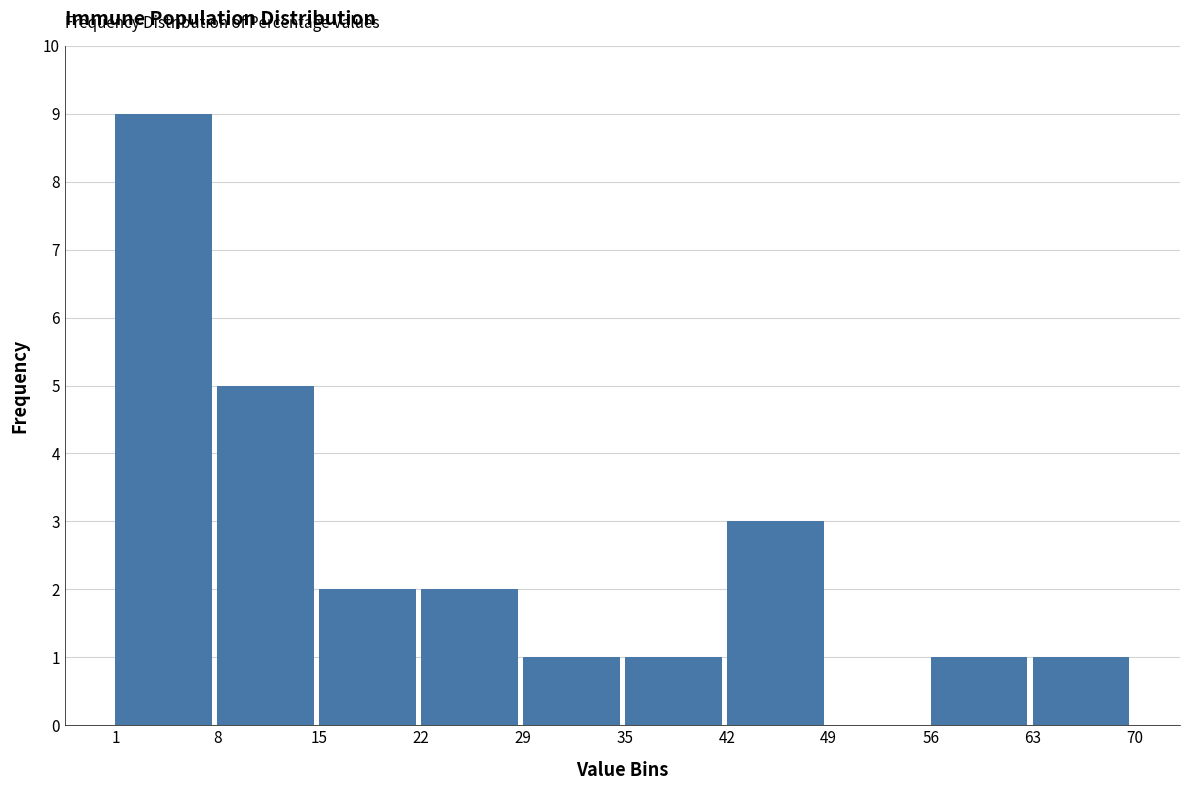

How tall is the bar that spans 42 to 49 on the x-axis? The values are not printed on the chart, so give them approximately, as read against the axis.

3